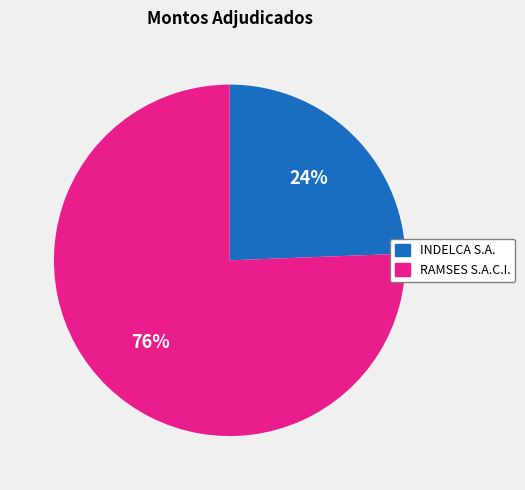

Rank the categories by value from highest to lowest.

RAMSES S.A.C.I., INDELCA S.A.